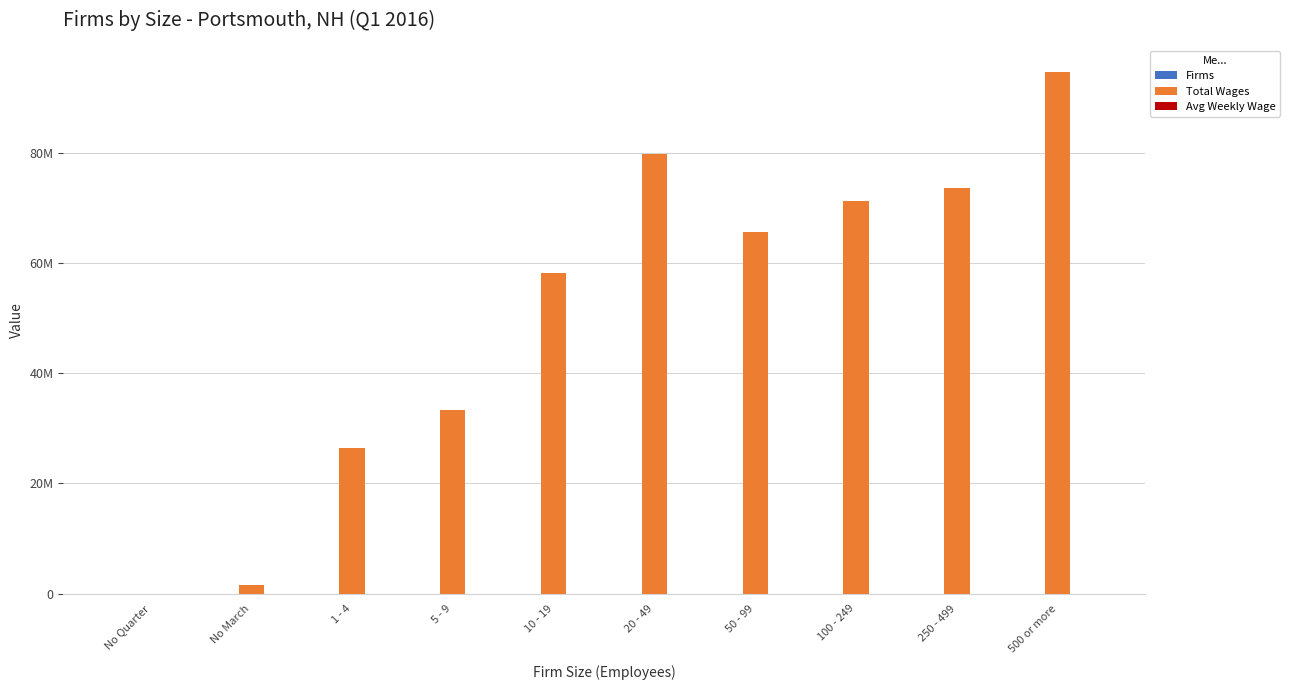

Reading left to right, extract all data points from this chart.

Firms: 108.0	54.0	745.0	361.0	278.0	207.0	68.0	31.0	11.0	5.0
Total Wages: 0.0	1566908.0	26530994.0	33332962.0	58242136.0	79785981.0	65591526.0	71280533.0	73592145.0	94799523.0
Avg Weekly Wage: 0.0	1429.2	1292.0	1037.7	1180.0	968.5	1083.7	1188.8	1375.8	1785.0